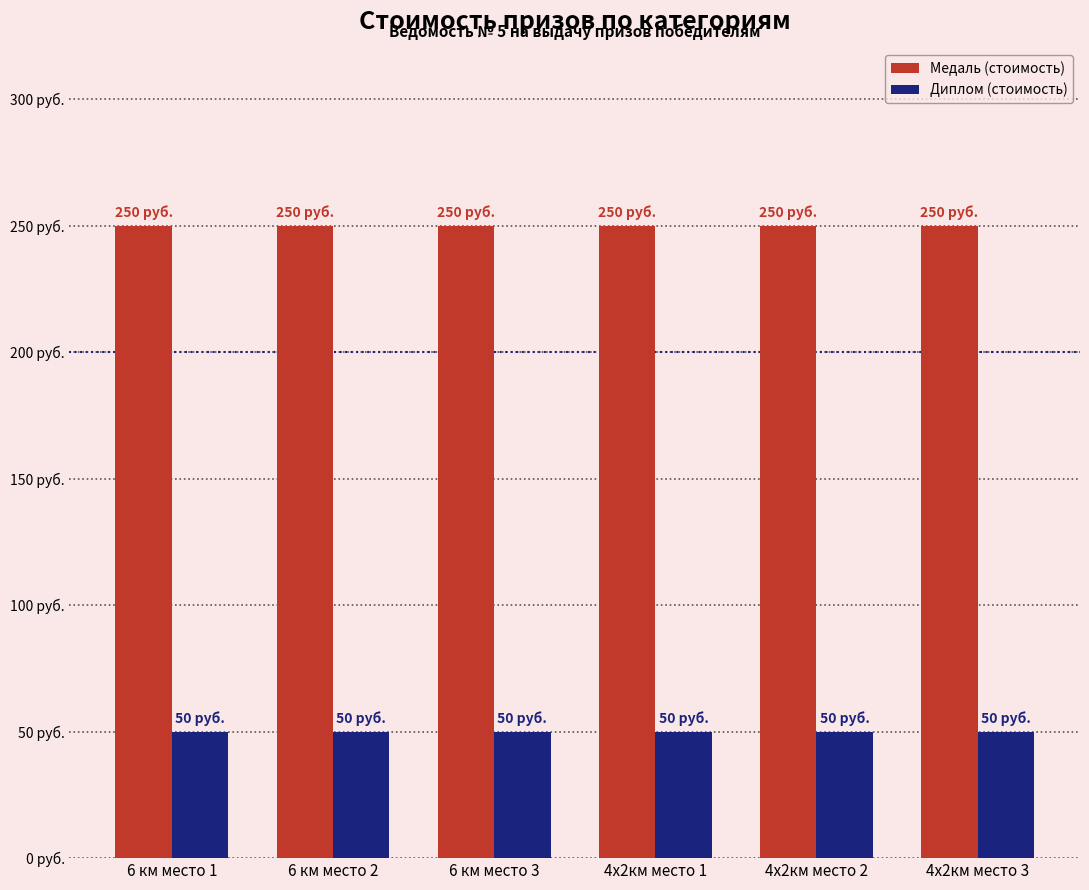

What is the label of the 2nd bar from the left?

6 км место 2